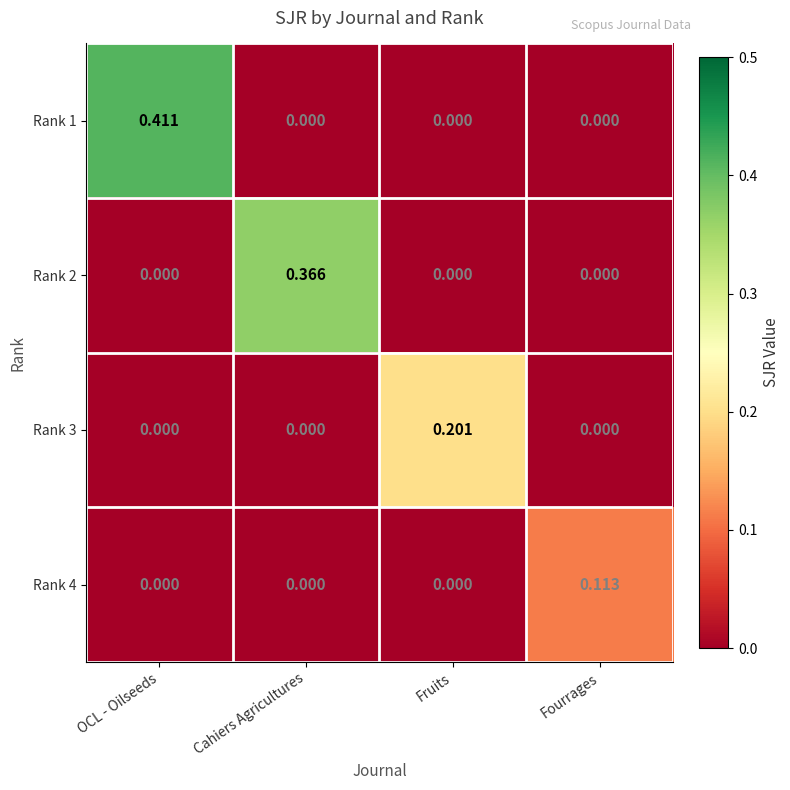

Which category has the highest value in the Rank 3 series?

Fruits